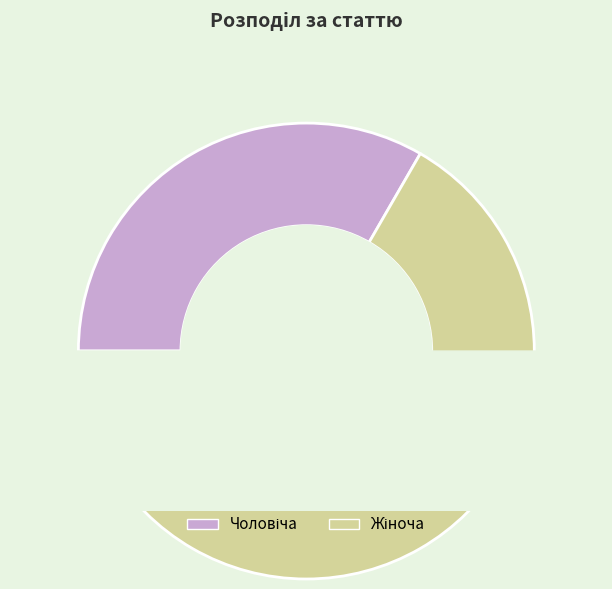

What percentage is NOT represented by Чоловіча?

66.7%